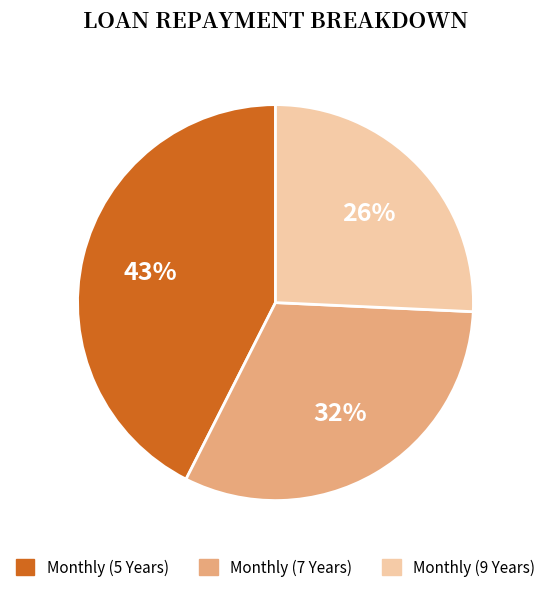

Which category has the smallest portion of the pie?

Monthly (9 Years)